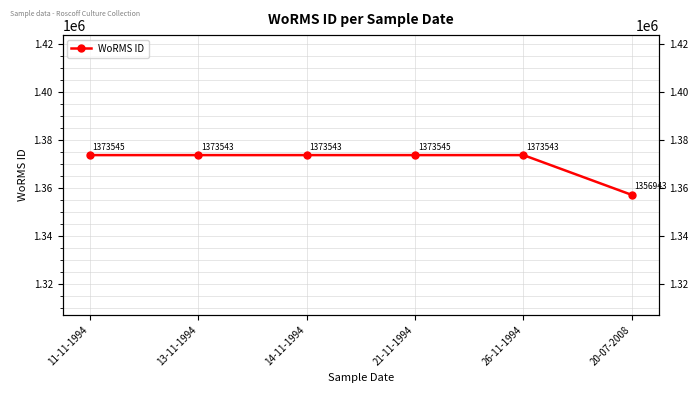

At which category does the data reach its first local peak?

21-11-1994